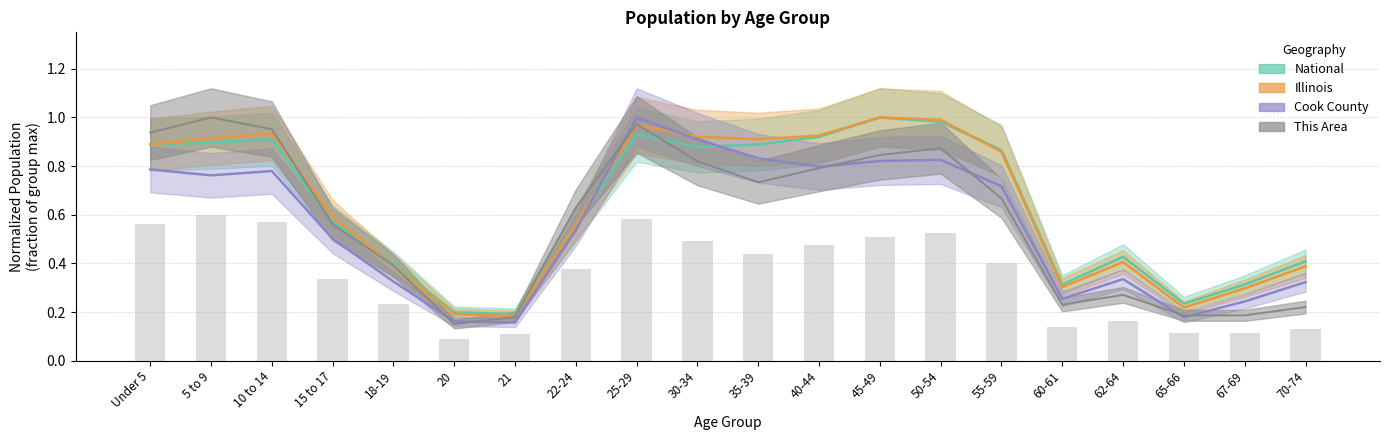

Which series has the largest range (max minus min)?

This Area